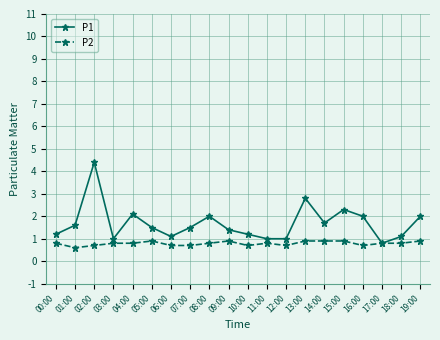

Reading left to right, transcribe all the data shown in this chart.

P1: 00:00=1.2	01:00=1.6	02:00=4.4	03:00=1.0	04:00=2.1	05:00=1.5	06:00=1.1	07:00=1.5	08:00=2.0	09:00=1.4	10:00=1.2	11:00=1.0	12:00=1.0	13:00=2.8	14:00=1.7	15:00=2.3	16:00=2.0	17:00=0.8	18:00=1.1	19:00=2.0
P2: 00:00=0.8	01:00=0.6	02:00=0.7	03:00=0.8	04:00=0.8	05:00=0.9	06:00=0.7	07:00=0.7	08:00=0.8	09:00=0.9	10:00=0.7	11:00=0.8	12:00=0.7	13:00=0.9	14:00=0.9	15:00=0.9	16:00=0.7	17:00=0.8	18:00=0.8	19:00=0.9